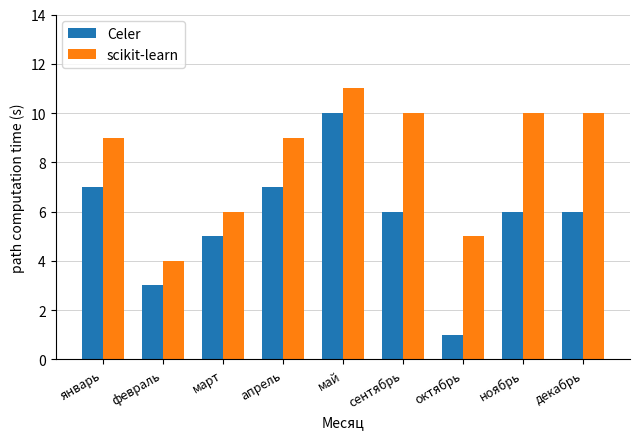

Which series has the widest spread of values?

Celer